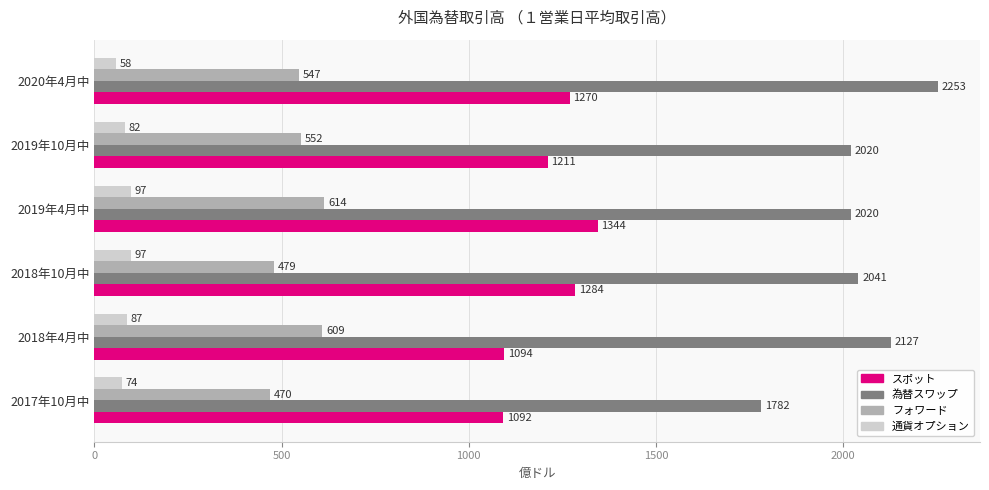

Which series has the widest spread of values?

為替スワップ